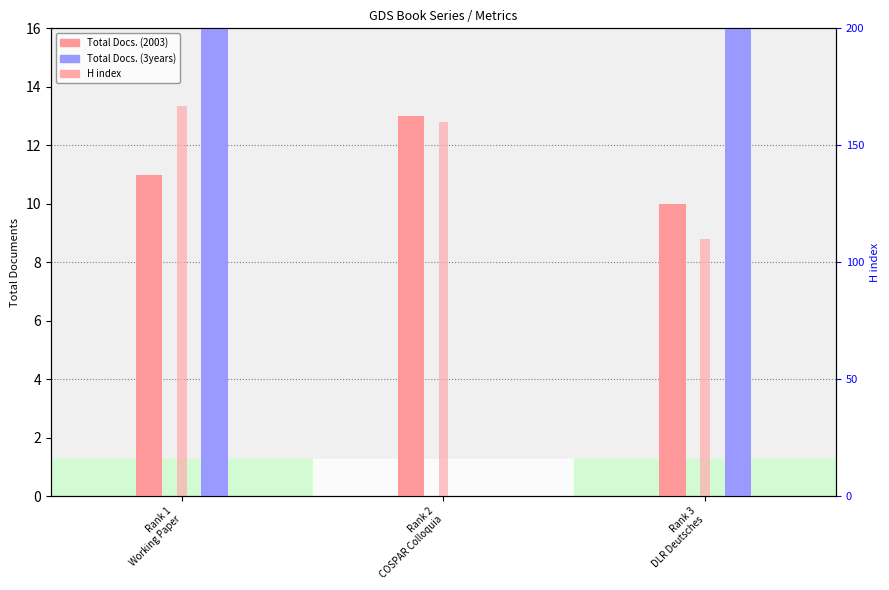

What is the approximate value of H index at Rank 2
COSPAR Colloquia?

160